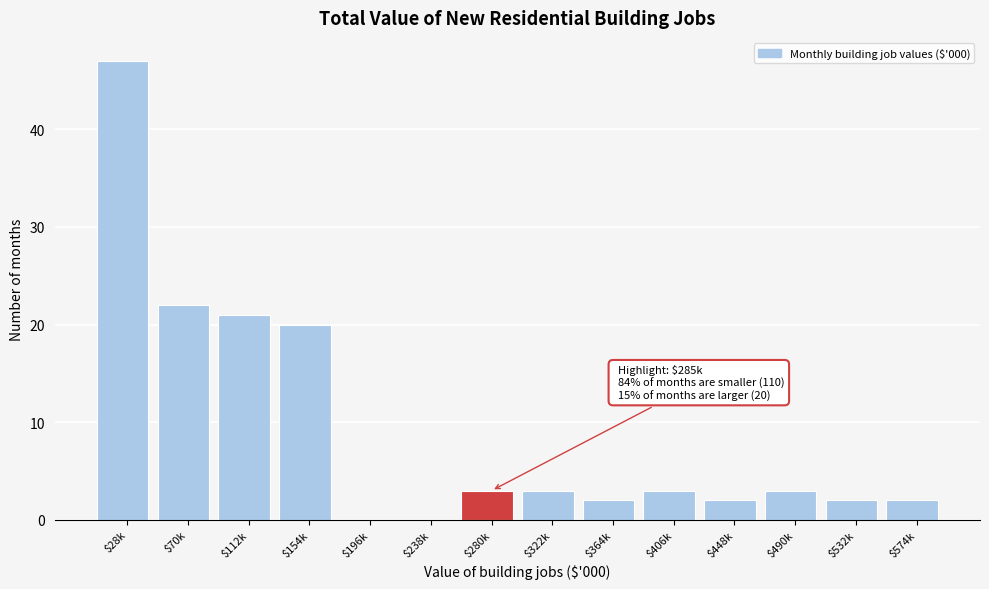

Where is the data nearest to the value 23?

$70k